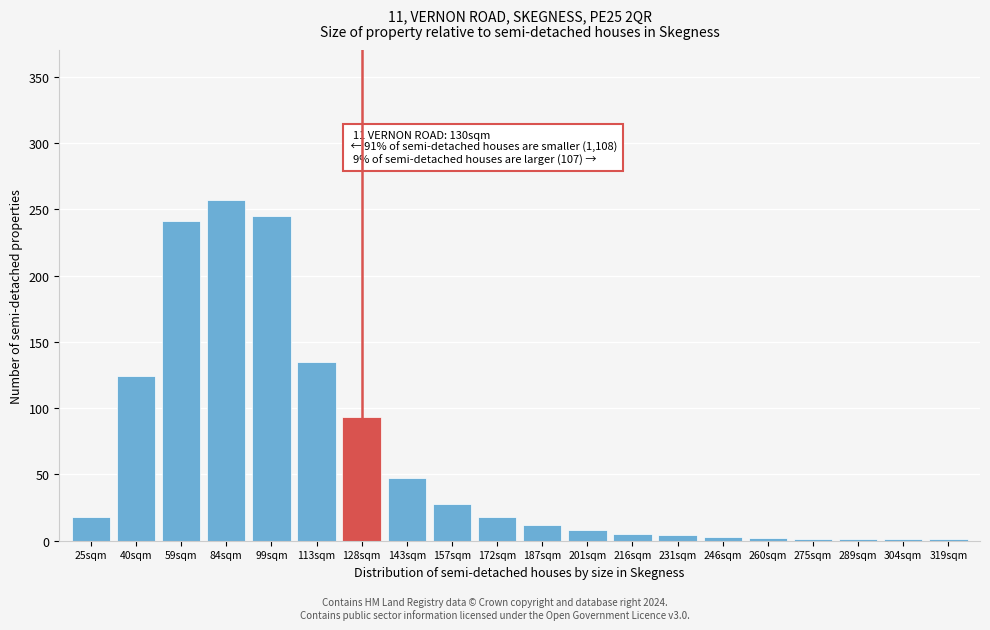

Which category has the highest value across all series?

84sqm